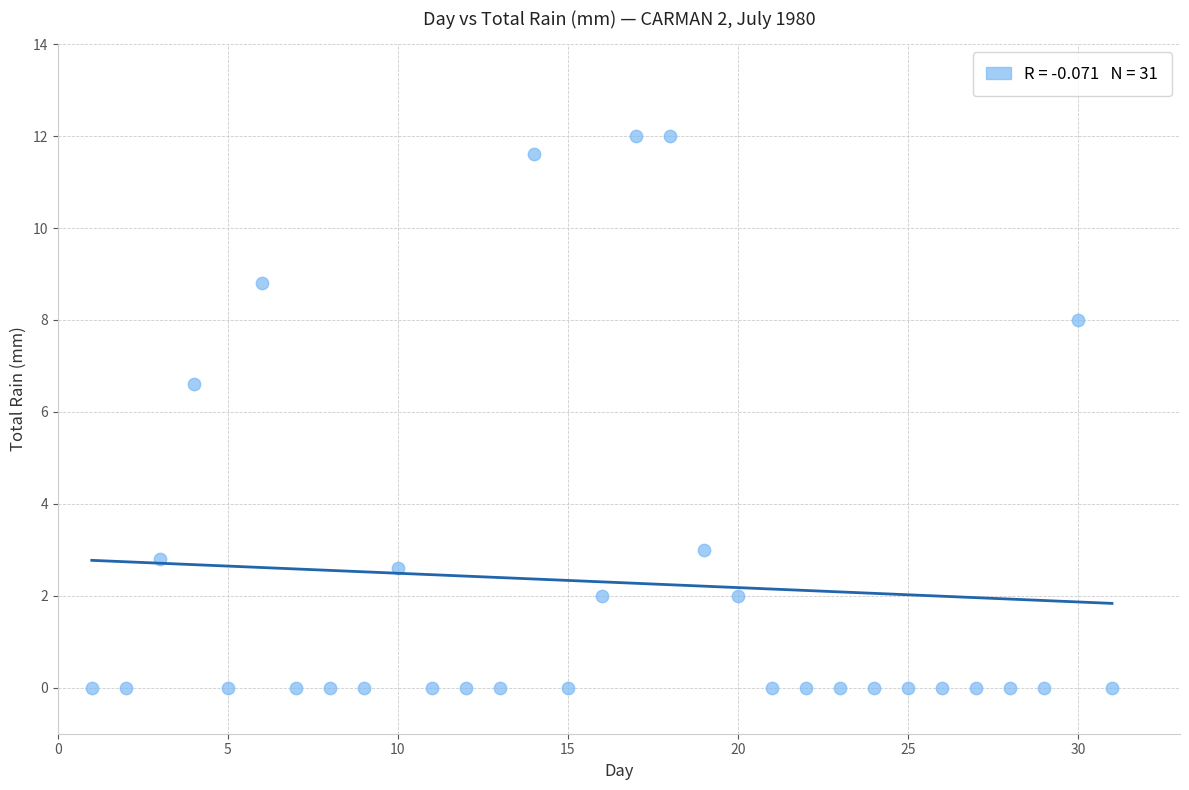

What is the range of Y values (max minus min)?

12.0